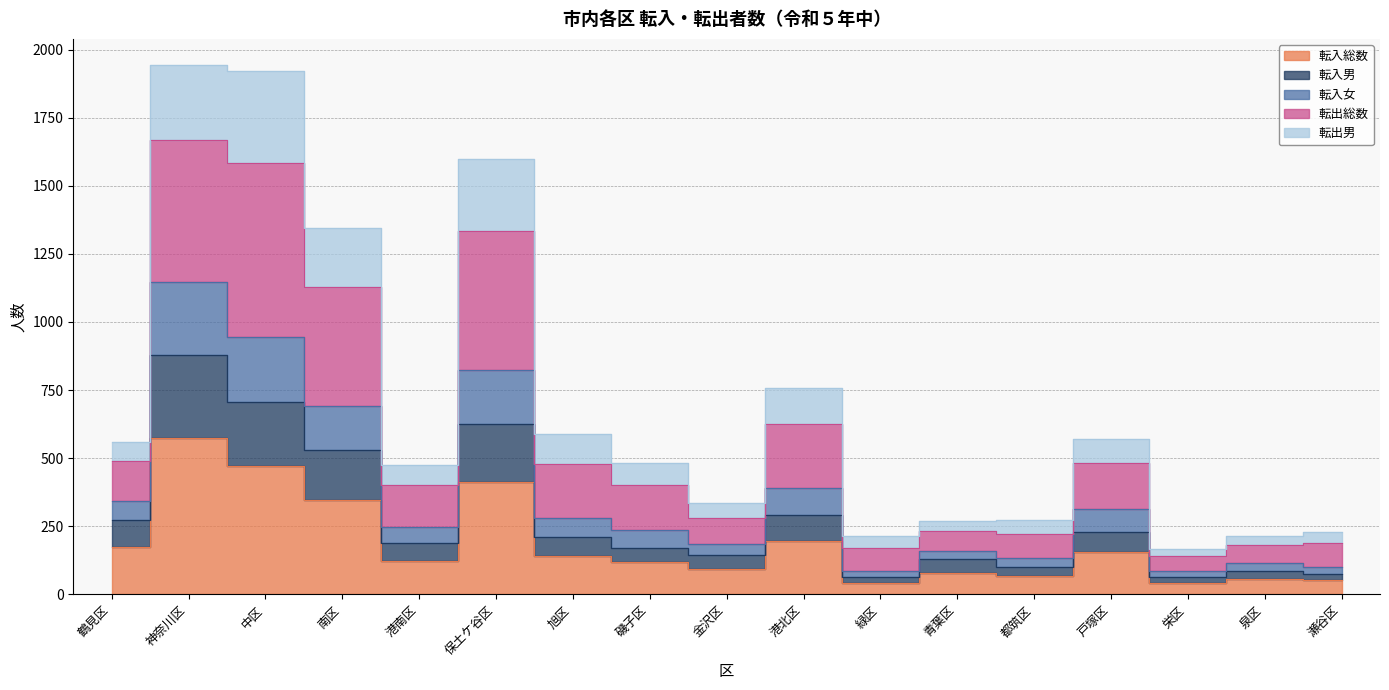

What is the label of the 16th point from the right?

神奈川区